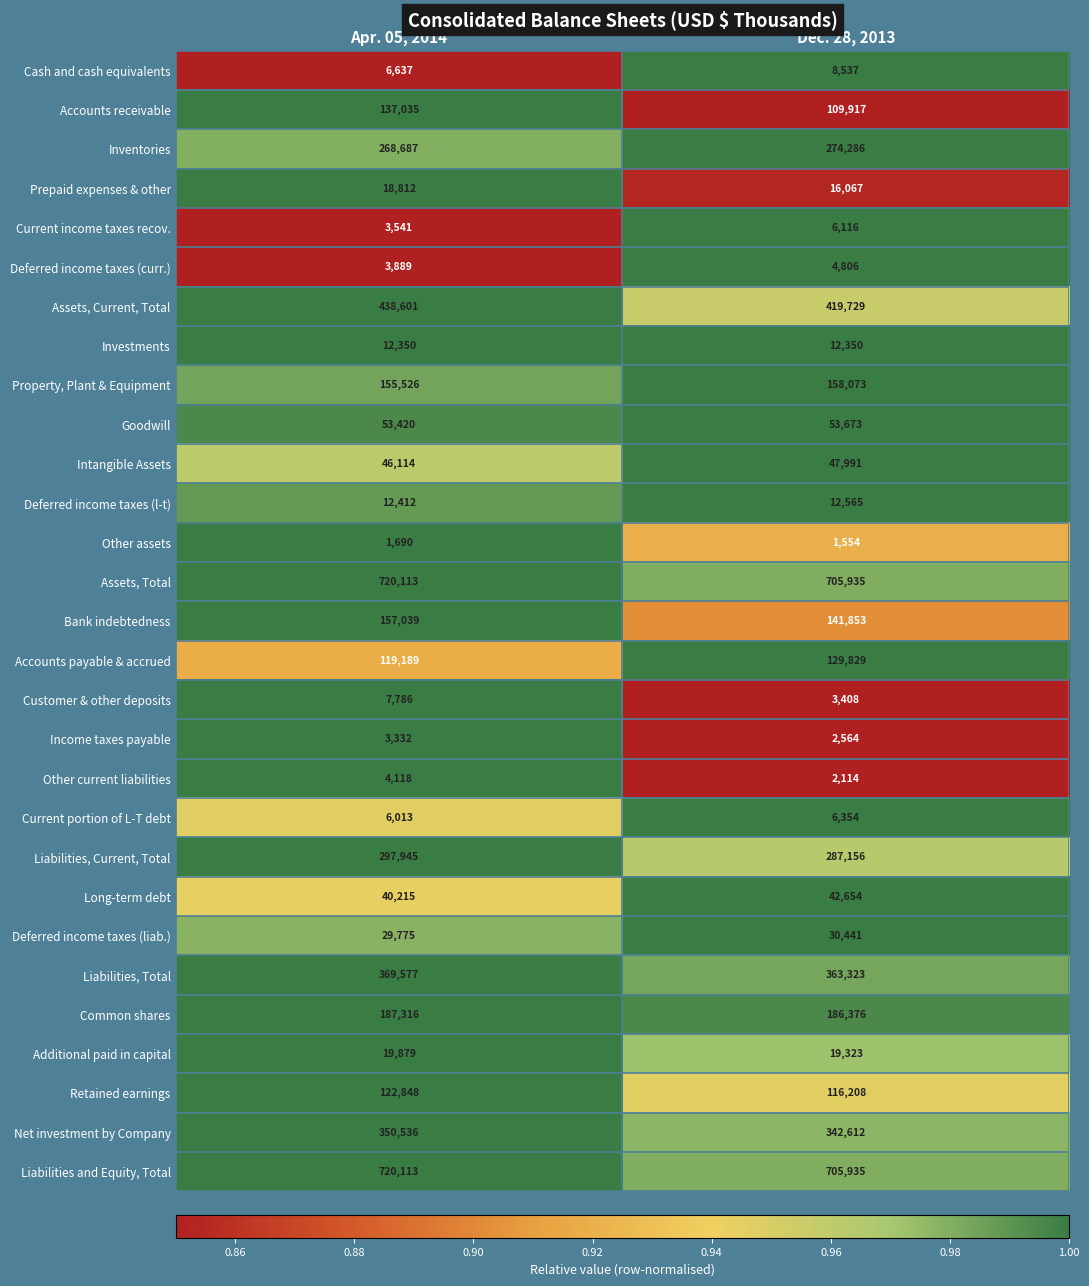

The Assets, Total series shows 290662 at Dec. 28, 2013. True or false?

False